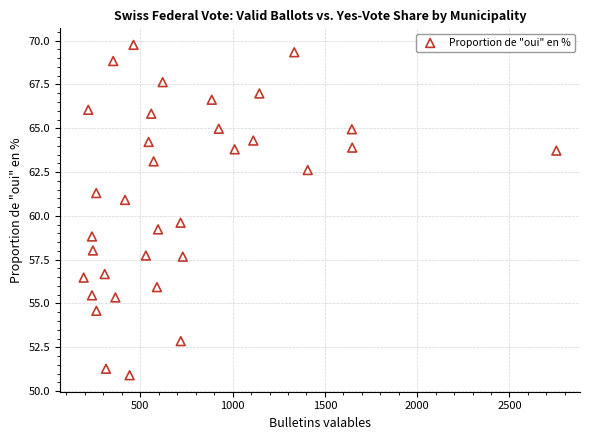

What is the range of Y values (max minus min)?

18.9